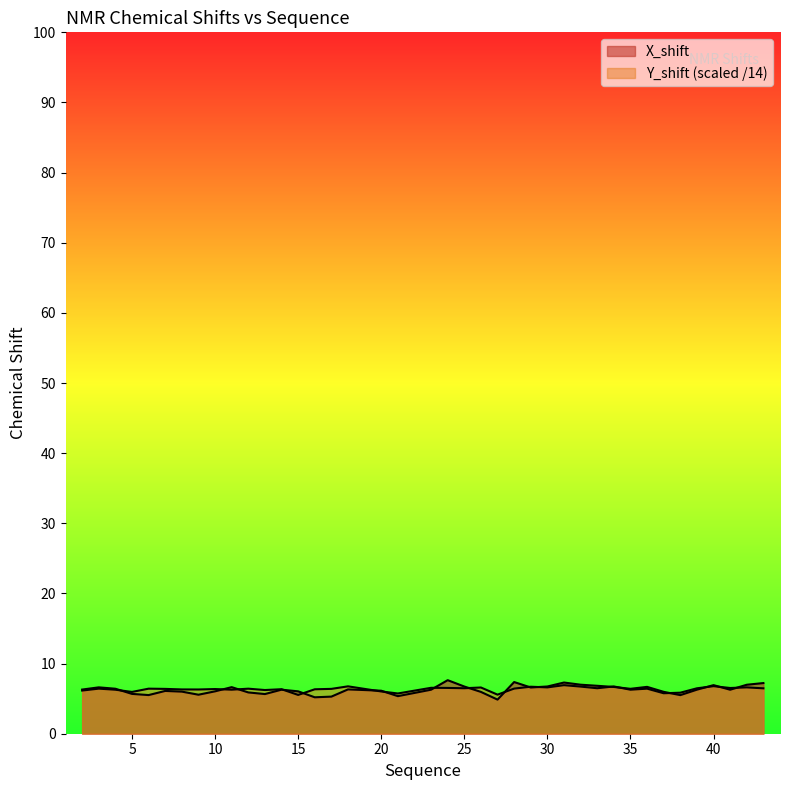

What is the approximate value of X_shift at 32?

9.4